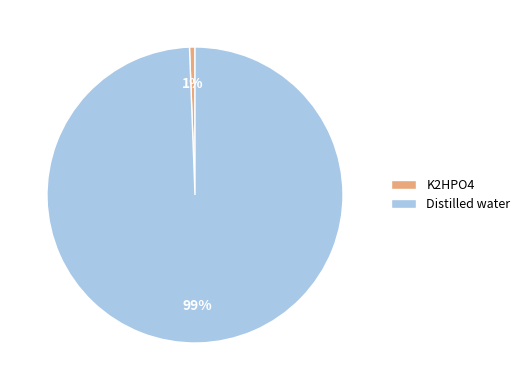

Which slice is the largest?

Distilled water